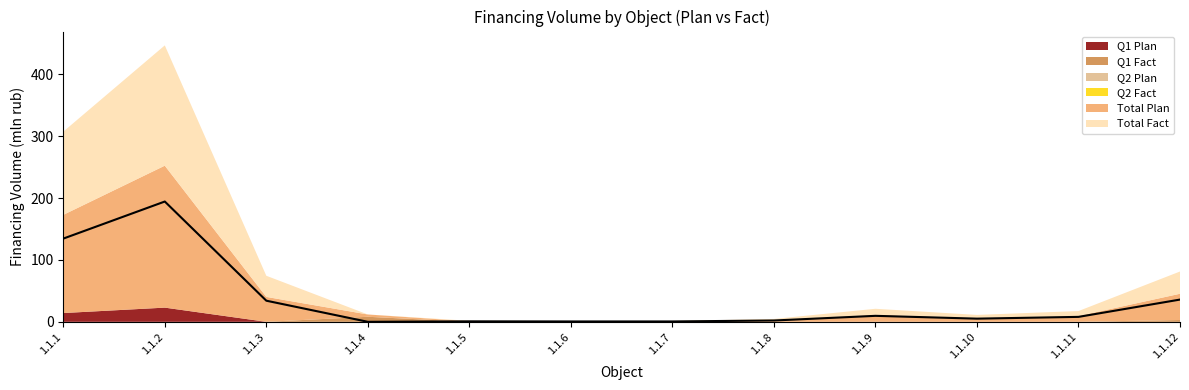

True or false: Q1 Plan and Total Plan intersect in this chart.

False